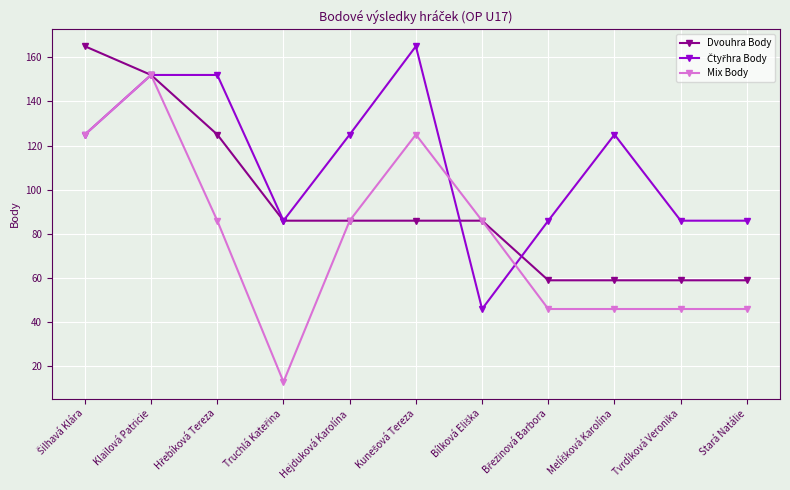

What is the label of the 10th point from the left?

Tvrdíková Veronika